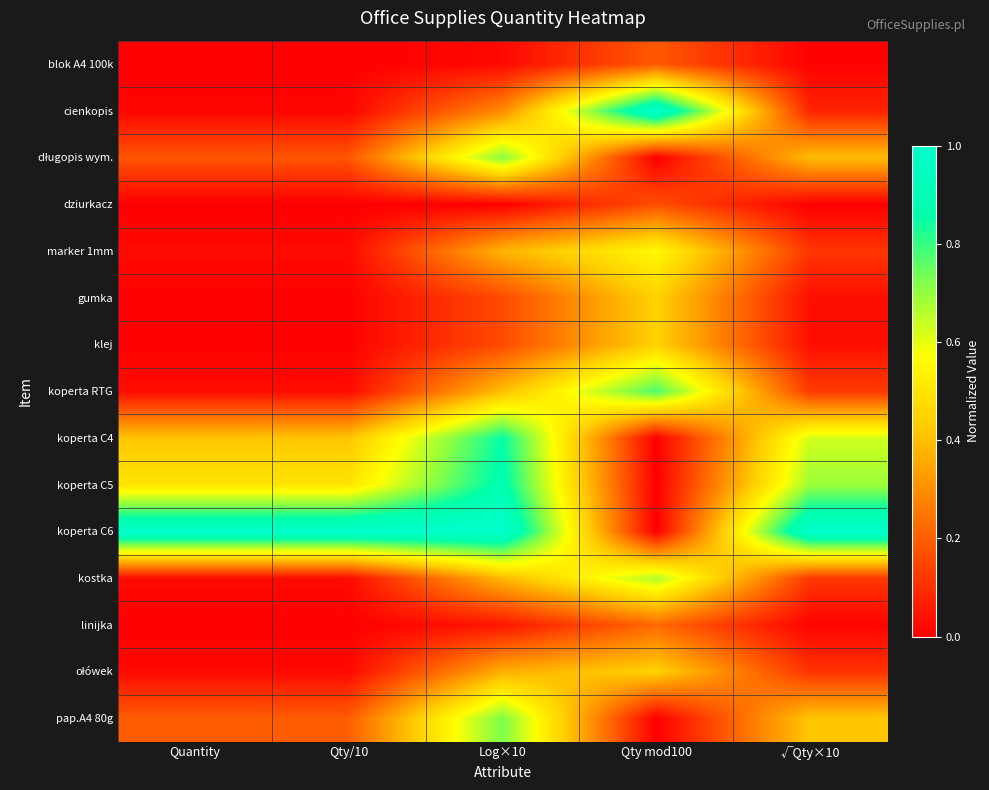

Rank the series by their maximum value, from highest to lowest.

cienkopis, koperta C6, koperta C5, koperta C4, koperta RTG, pap.A4 80g, długopis wym., kostka, marker 1mm, gumka, klej, ołówek, linijka, blok A4 100k, dziurkacz